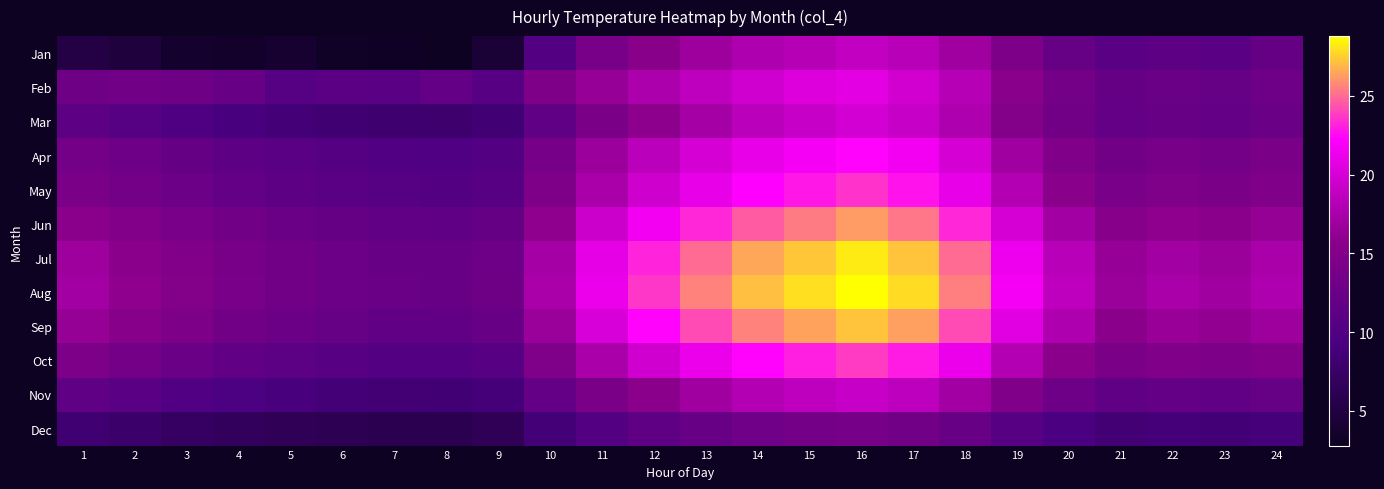

At which category is the sum across all series the highest?

16